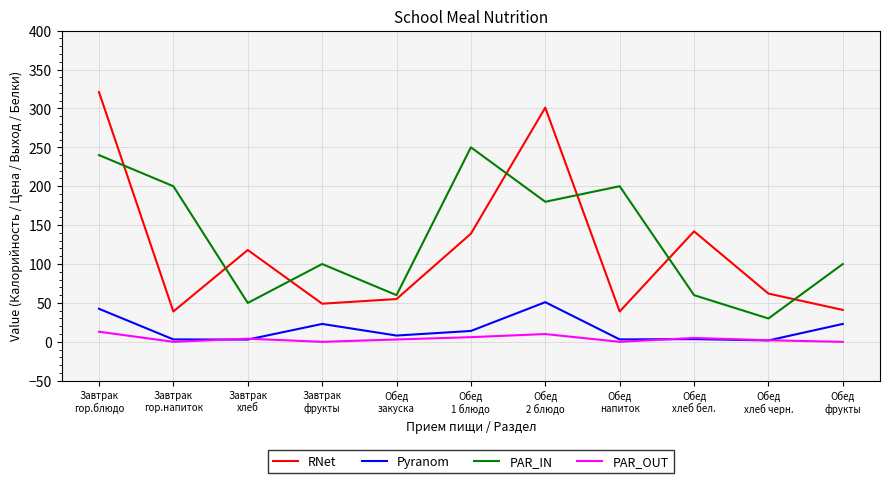

Rank the series by their maximum value, from highest to lowest.

RNet, PAR_IN, Pyranom, PAR_OUT